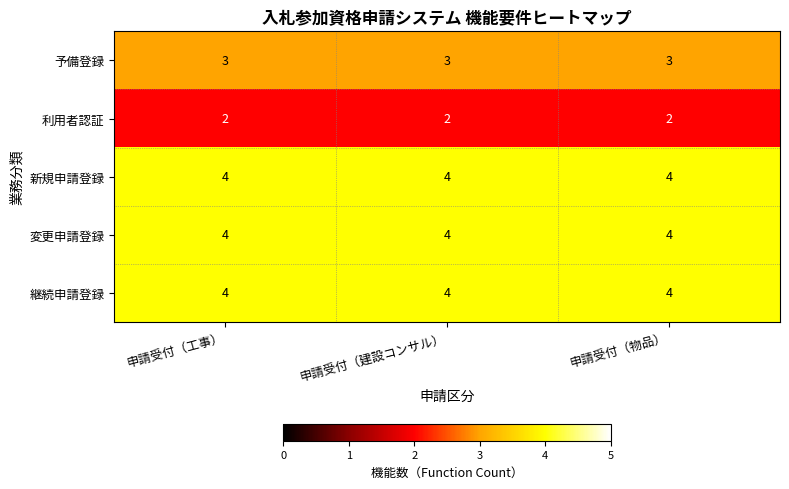

What is the sum of all 新規申請登録 values?

12